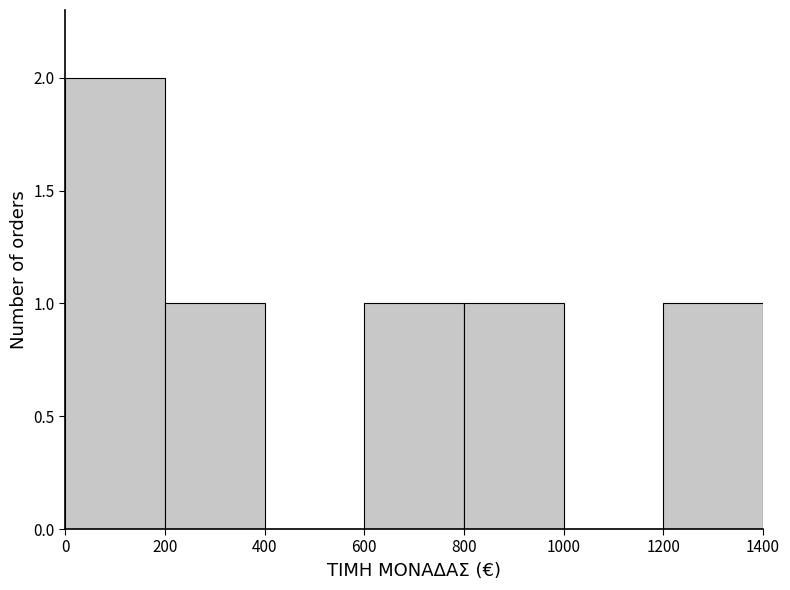

Reading left to right, list every bar in this chart as the range it spans on the x-axis followed by its height. The values are not printed on the chart, so give them approximately, as read against the axis.

0 to 200: 2
200 to 400: 1
400 to 600: 0
600 to 800: 1
800 to 1000: 1
1000 to 1200: 0
1200 to 1400: 1